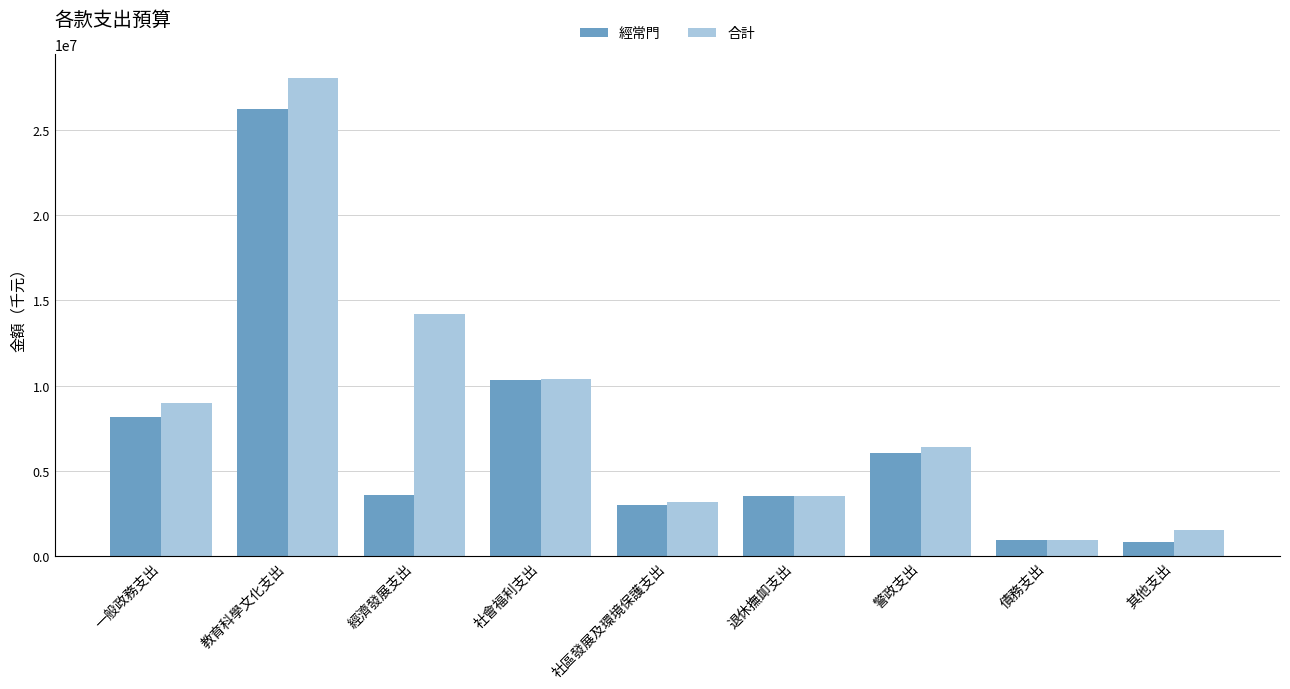

At which label does 合計 reach its peak?

教育科學文化支出